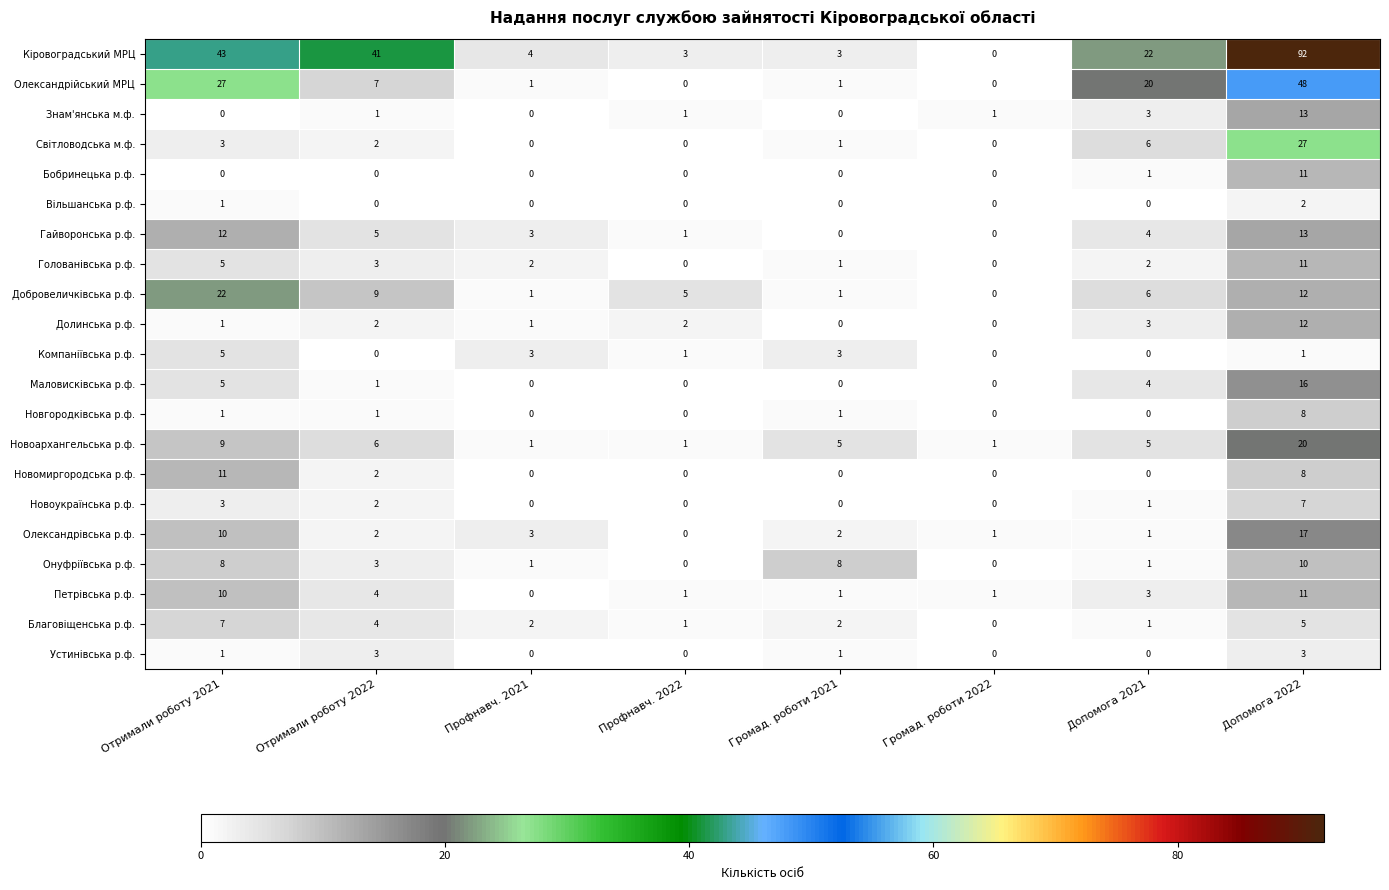

What is the total value across all series at Допомога 2021?

83